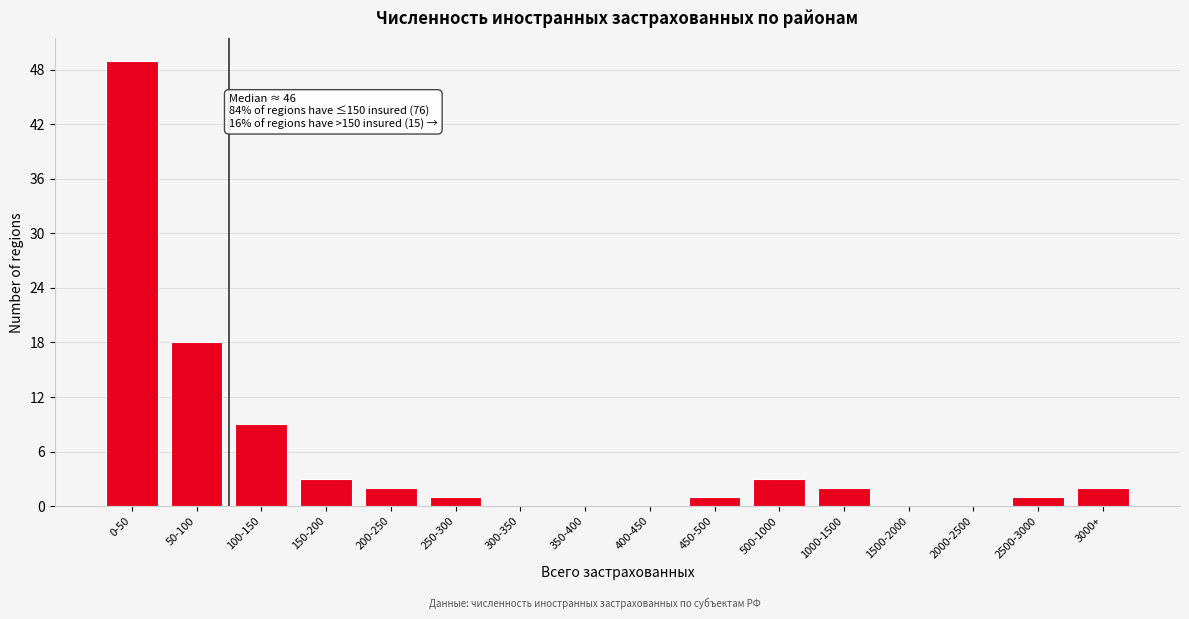

Reading right to left, what are all the values shown in this chart?

3000+=2	2500-3000=1	2000-2500=0	1500-2000=0	1000-1500=2	500-1000=3	450-500=1	400-450=0	350-400=0	300-350=0	250-300=1	200-250=2	150-200=3	100-150=9	50-100=18	0-50=49